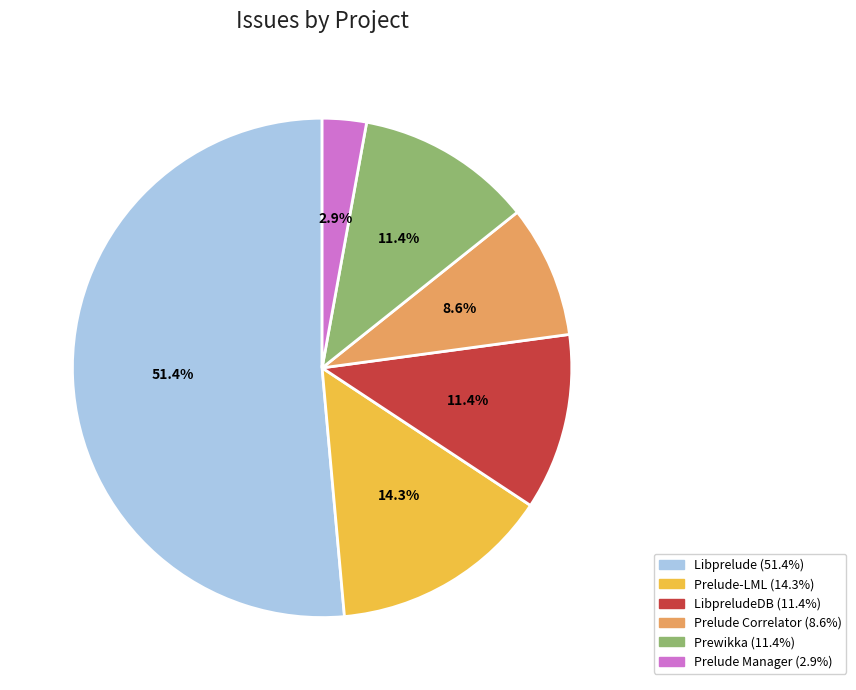

To the nearest percent, what is the difference between the largest and smallest slice percentages?

49%